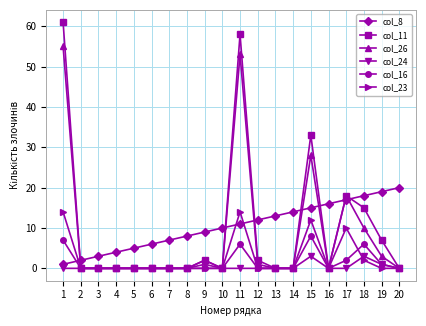

What are all the series names shown in the legend?

col_8, col_11, col_26, col_24, col_16, col_23